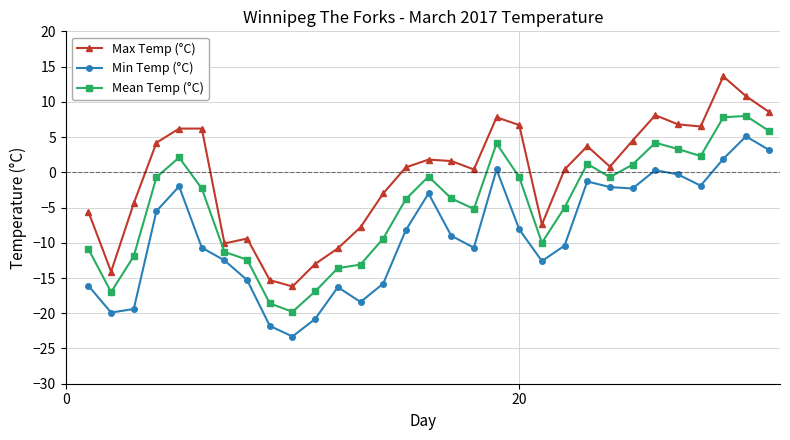

Which series has the largest range (max minus min)?

Max Temp (°C)